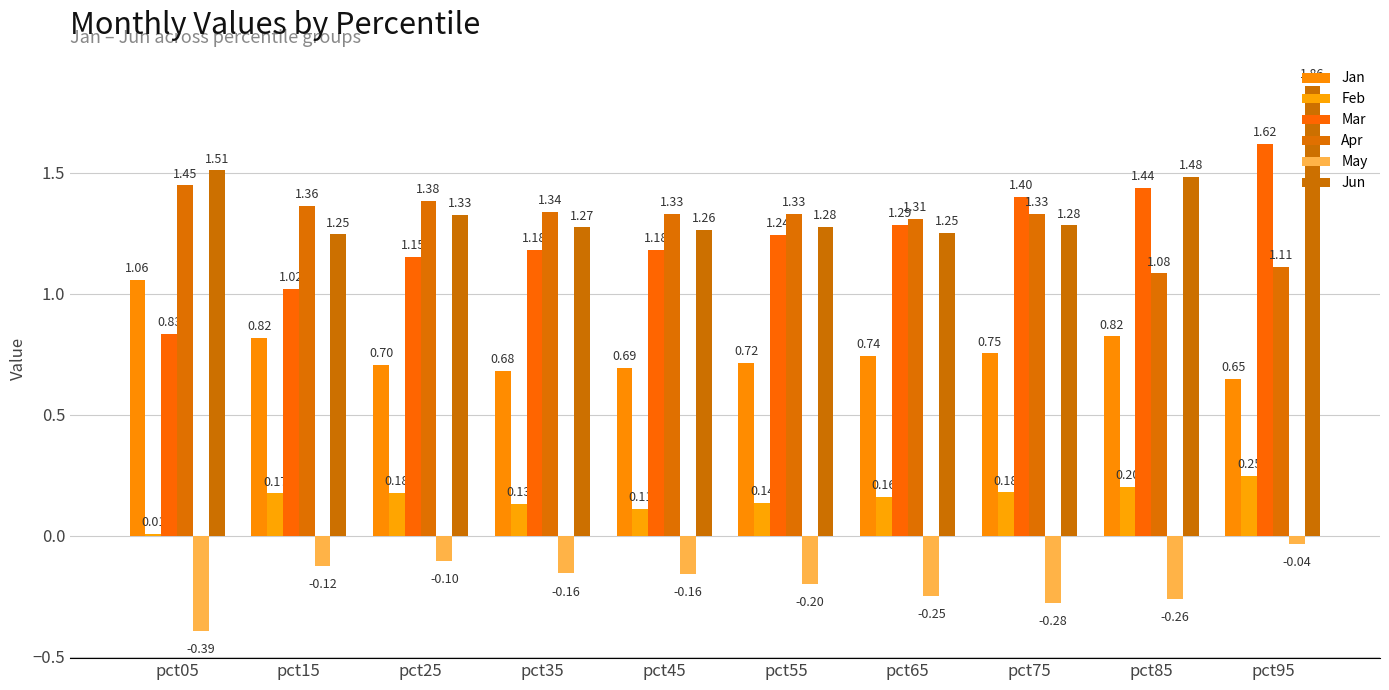

At which label does Jun reach its minimum?

pct15